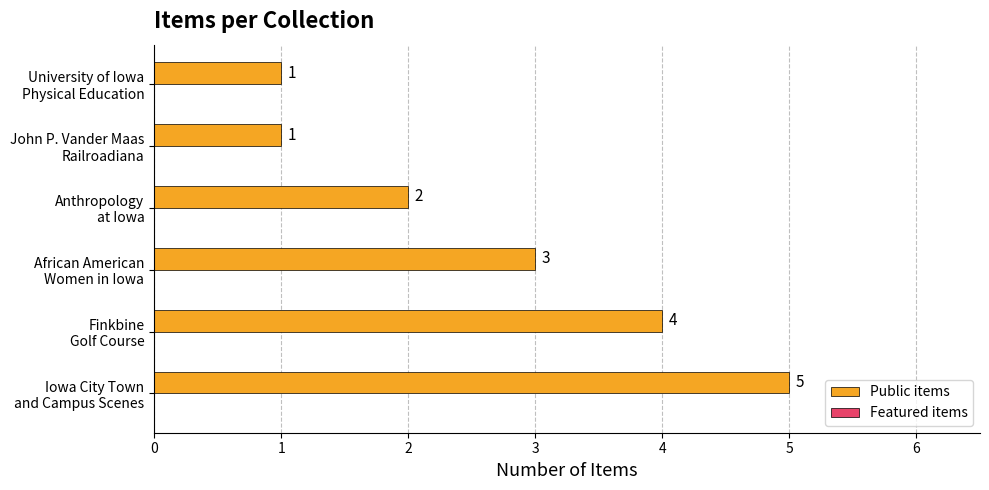

How many bars are there in total?

6